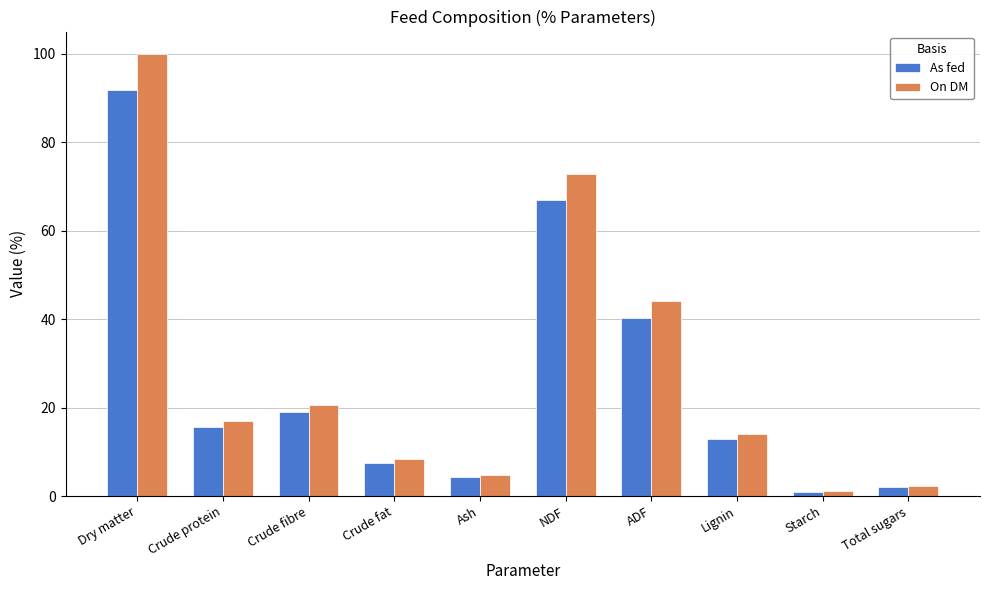

How many groups of bars are there?

10